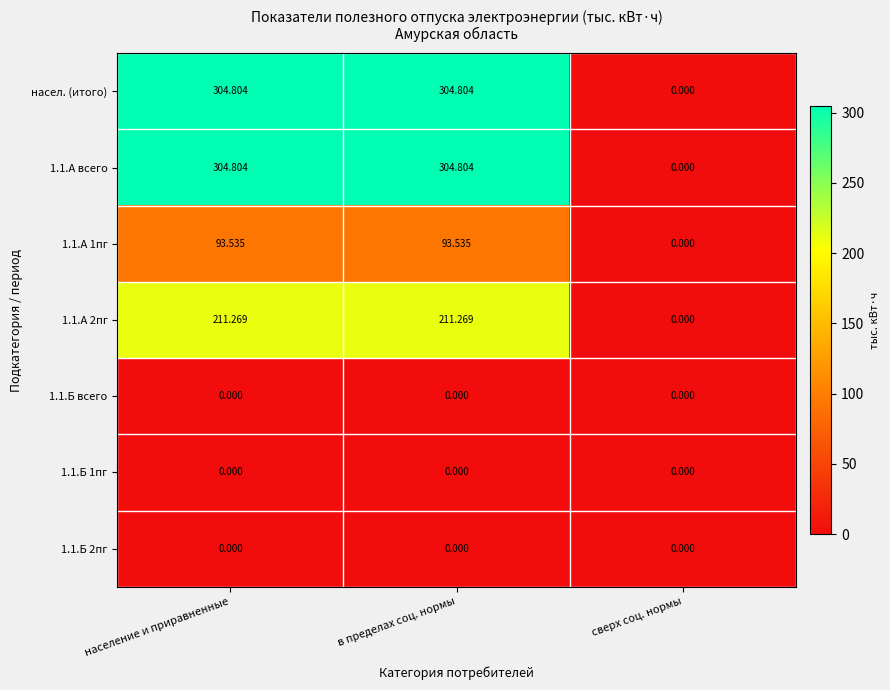

At which label is 1.1.А 1пг closest to 46?

сверх соц. нормы